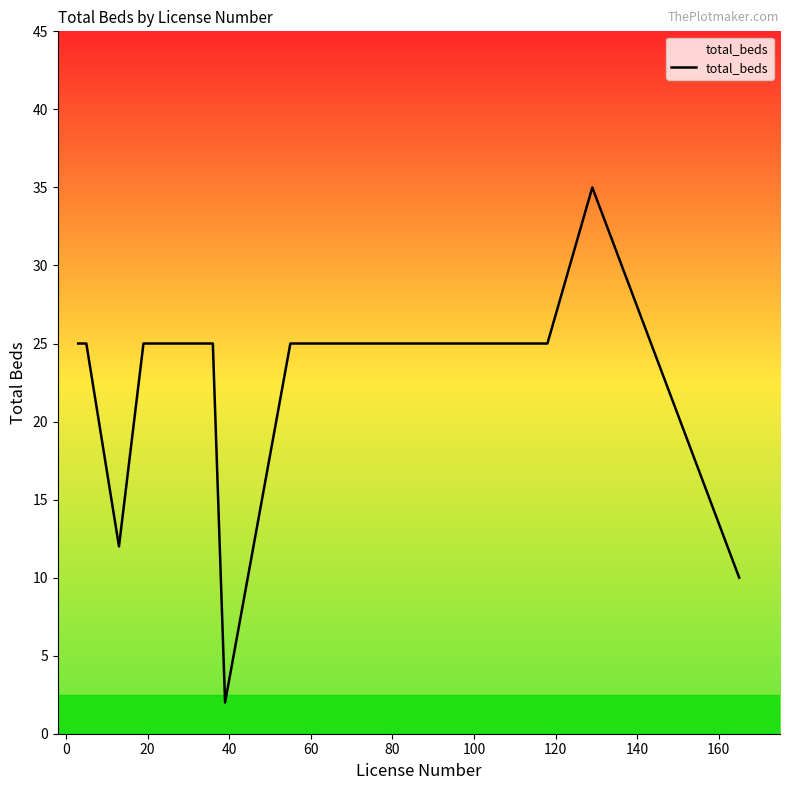

What is the difference between the maximum and minimum values?

33